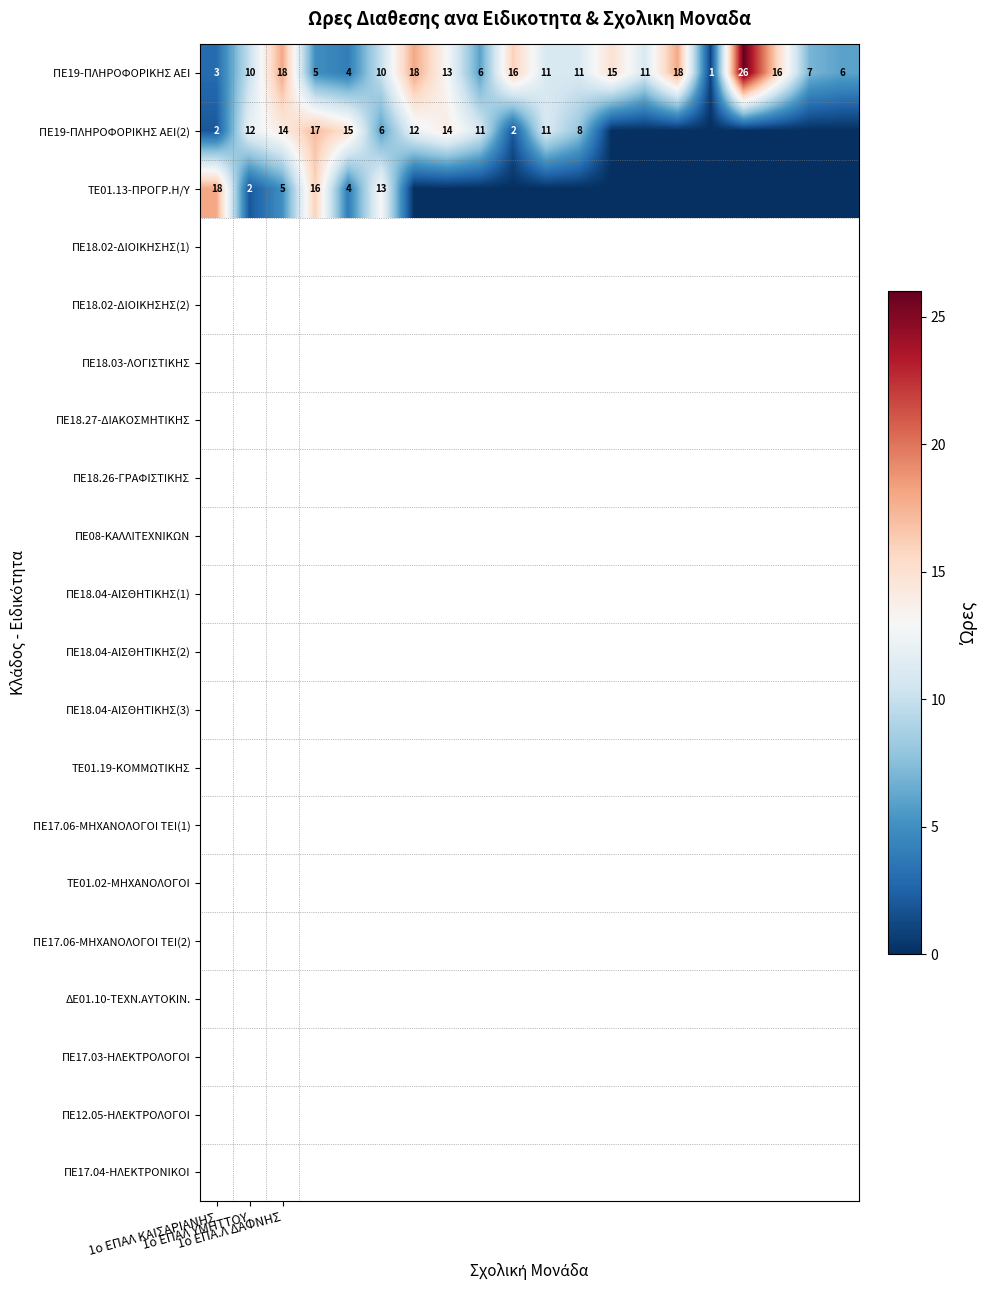

At which category is the sum across all series the highest?

3